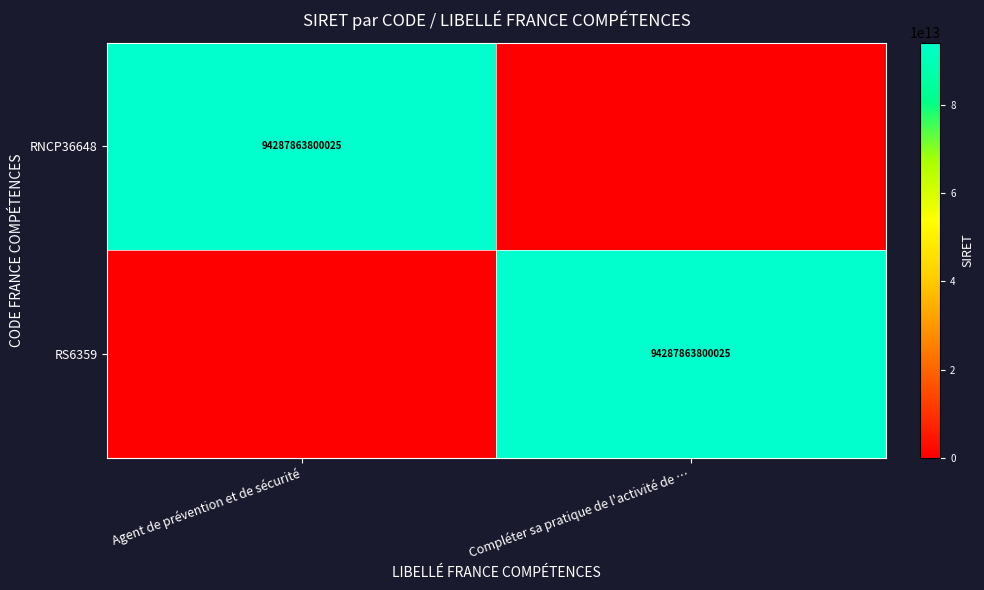

The value of RS6359 at Compléter sa pratique de l'activité de … is 137737769859605. True or false?

False